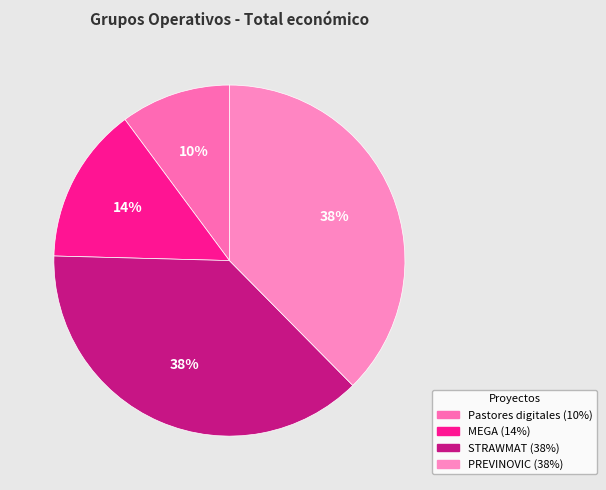

How many segments does this pie chart have?

4